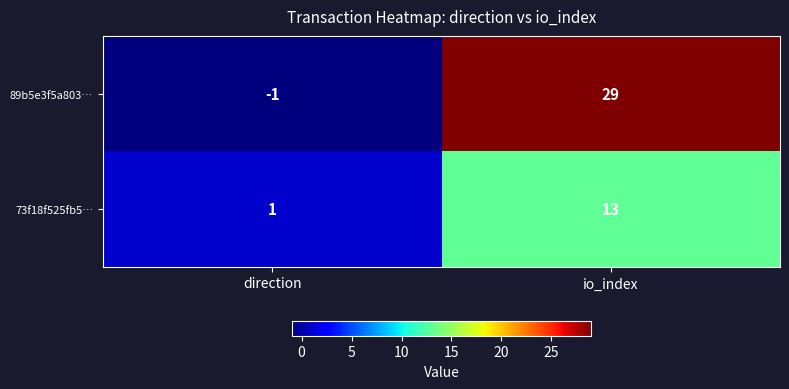

List the series in order of their overall mean, highest first.

89b5e3f5a803…, 73f18f525fb5…